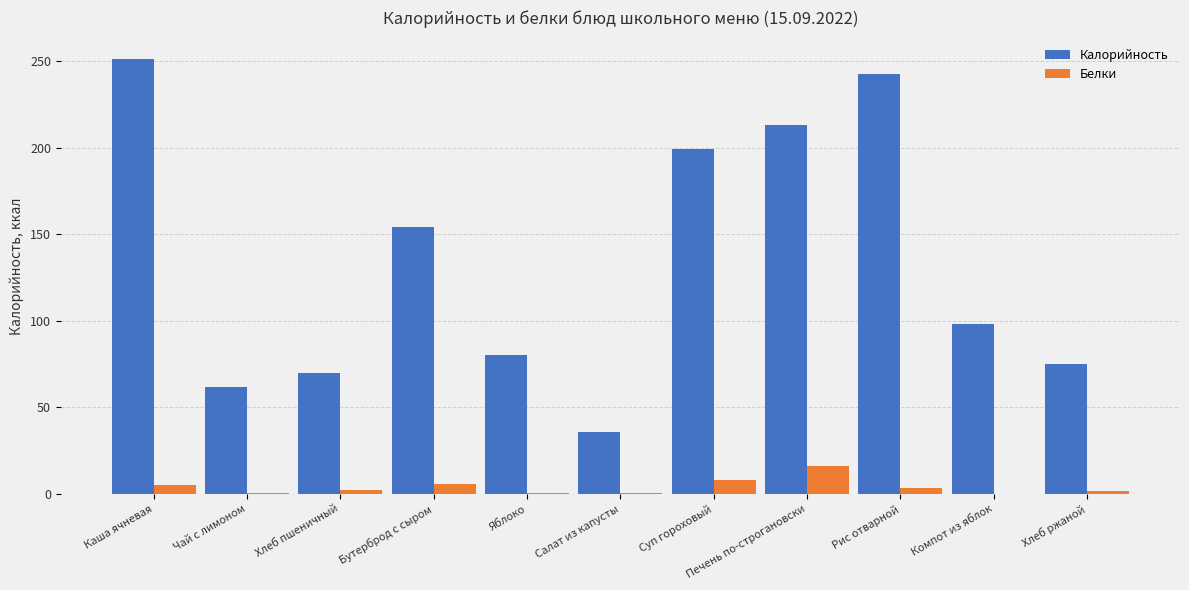

What are all the series names shown in the legend?

Калорийность, Белки